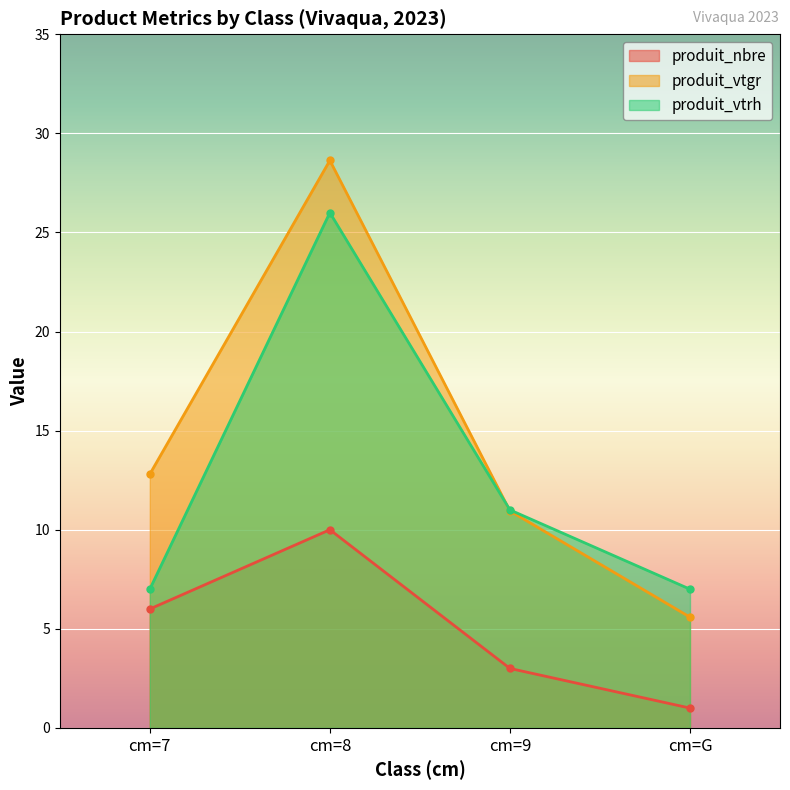

At cm=7, list the series in order from smallest to largest.

produit_nbre, produit_vtrh, produit_vtgr